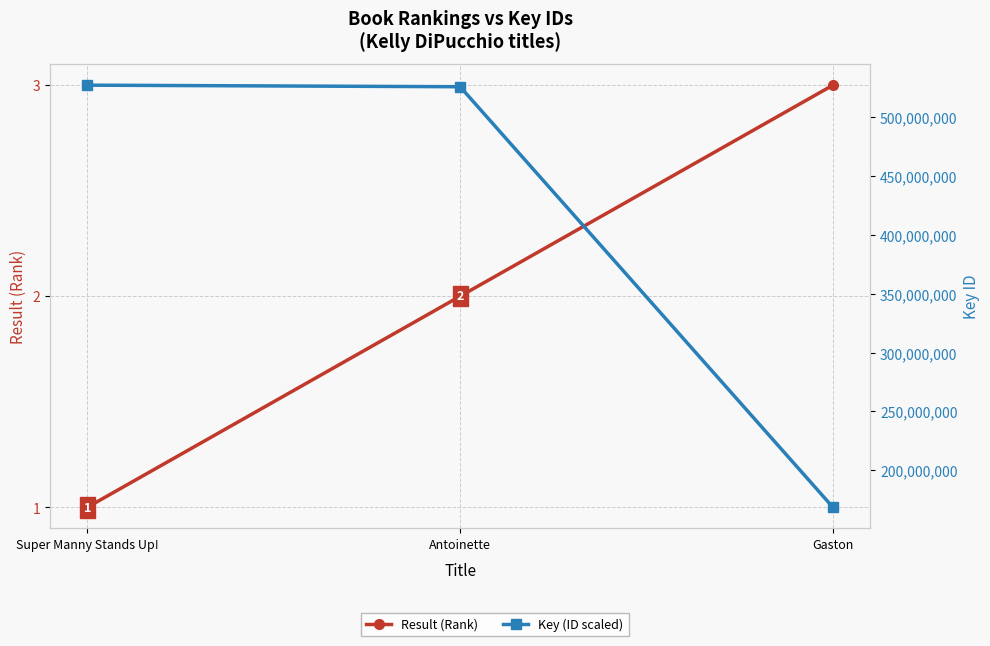

List the series in order of their peak value, highest first.

Key (ID scaled), Result (Rank)